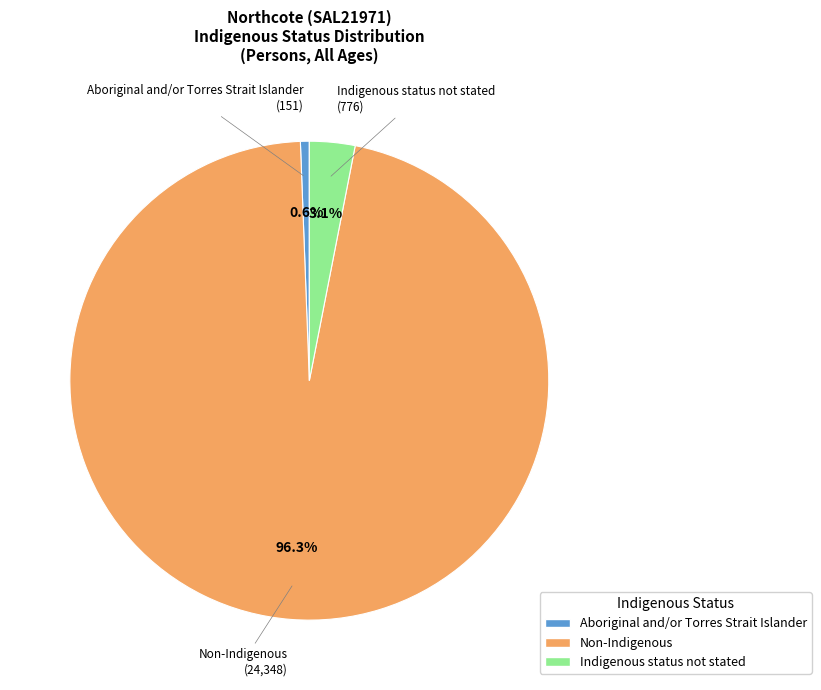

To the nearest percent, what is the difference between the largest and smallest slice percentages?

96%